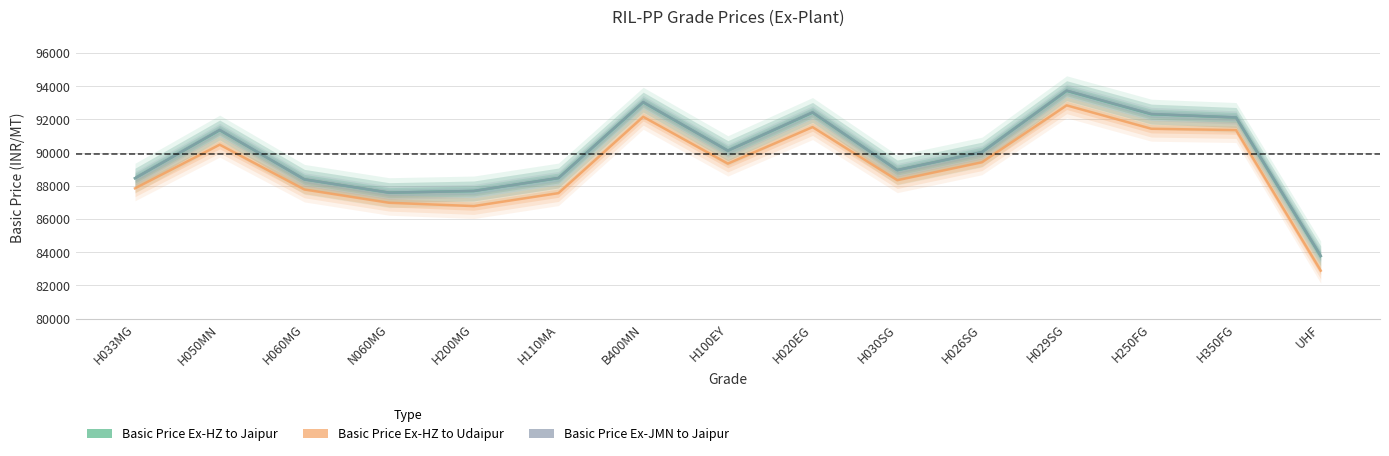

Which series has the largest total across all categories?

Basic Price Ex-JMN to Jaipur